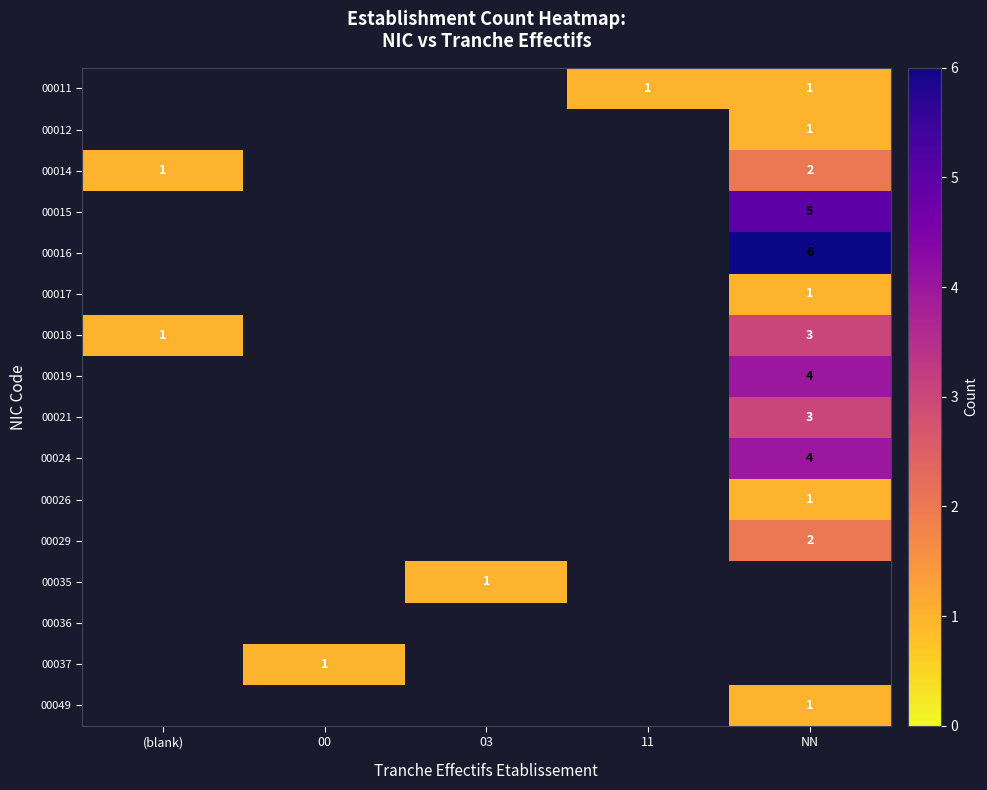

What is the maximum value shown in the chart?

6